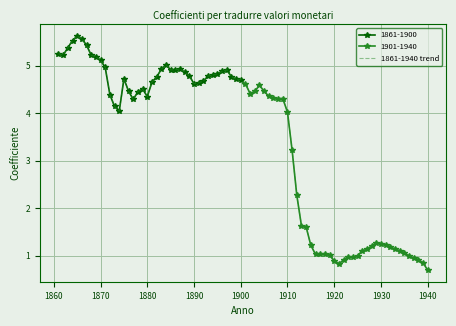

What is the minimum value for 1861-1900?

4.0